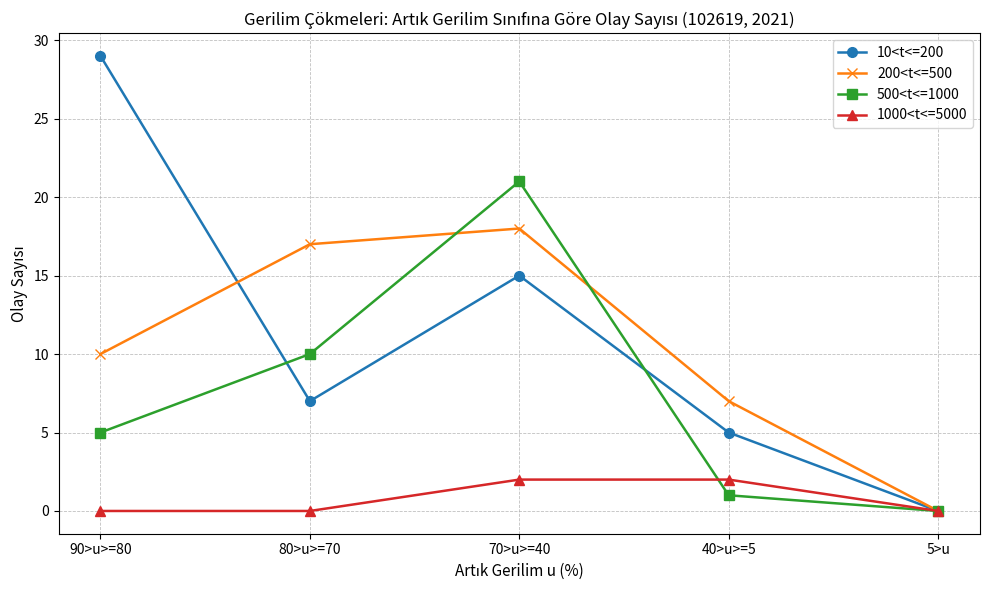

What is the label of the 2nd point from the left?

80>u>=70